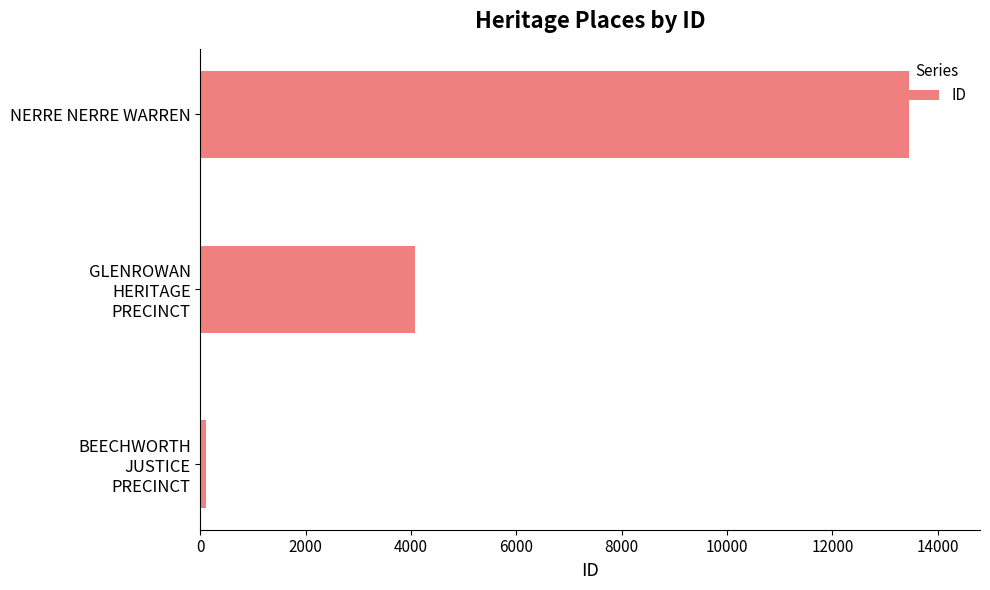

Count the number of data series in this chart.

1